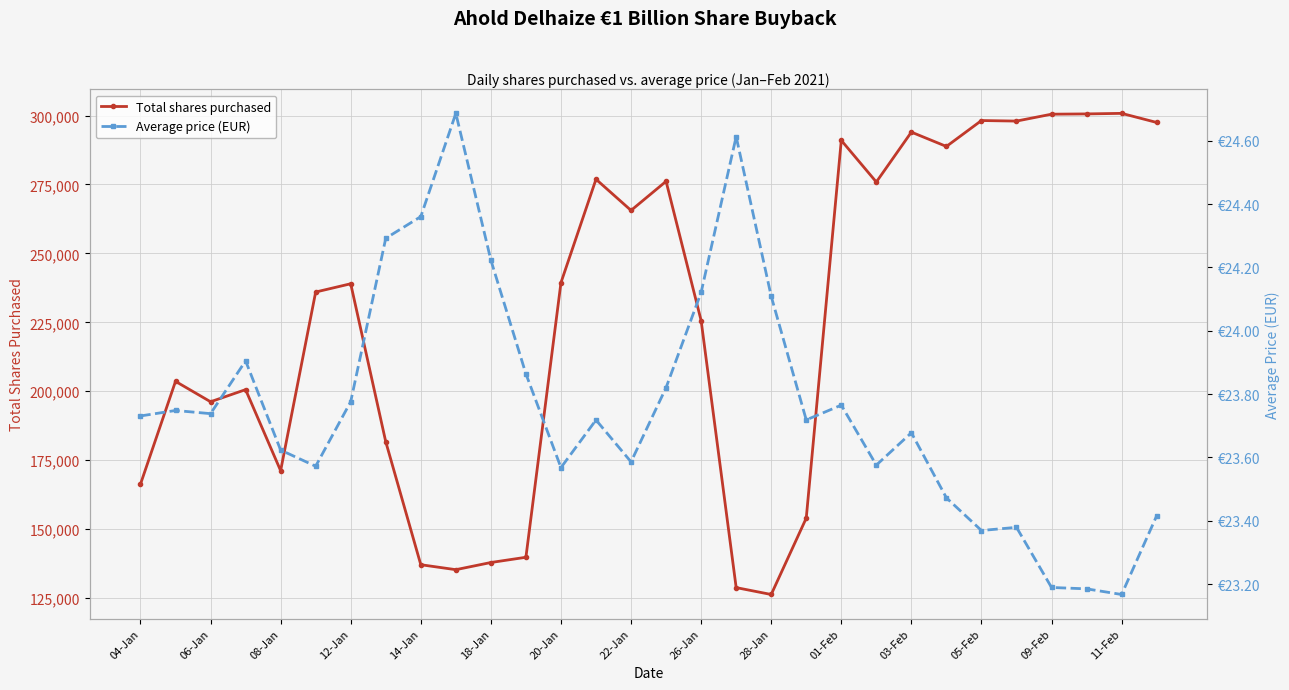

How many values in the Total shares purchased series are below 239000?

15